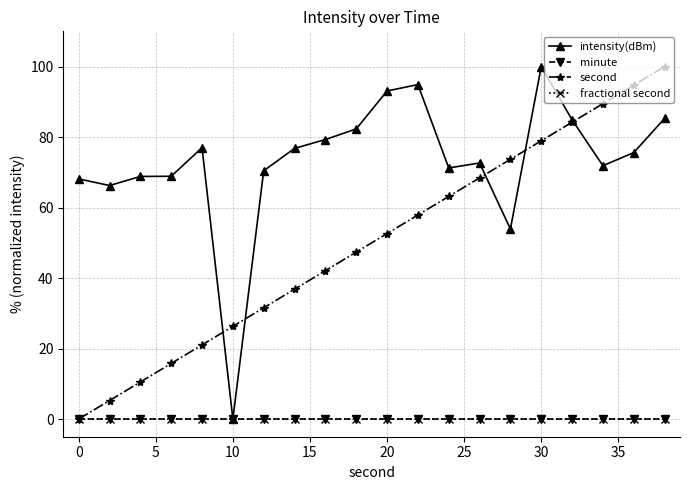

At which category does the chart reach its minimum across all series?

10